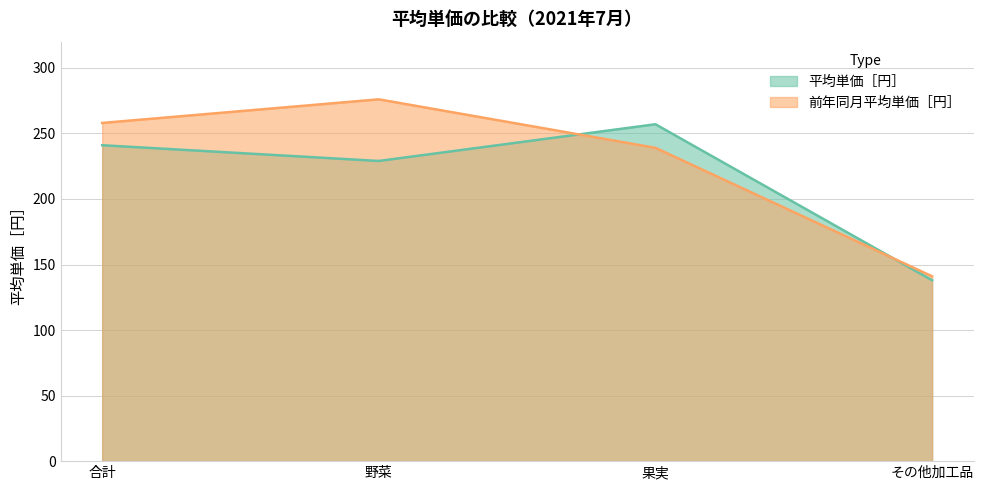

True or false: 前年同月平均単価［円］ has more than 2 points higher than both neighbors.

False